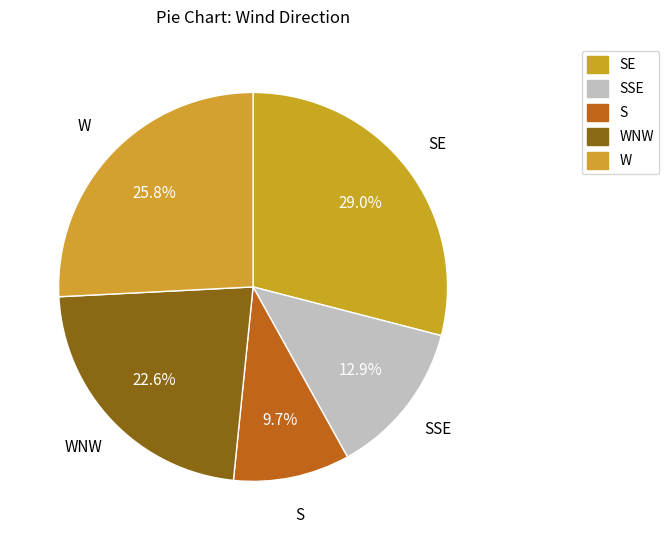

Is WNW the majority of the pie?

No